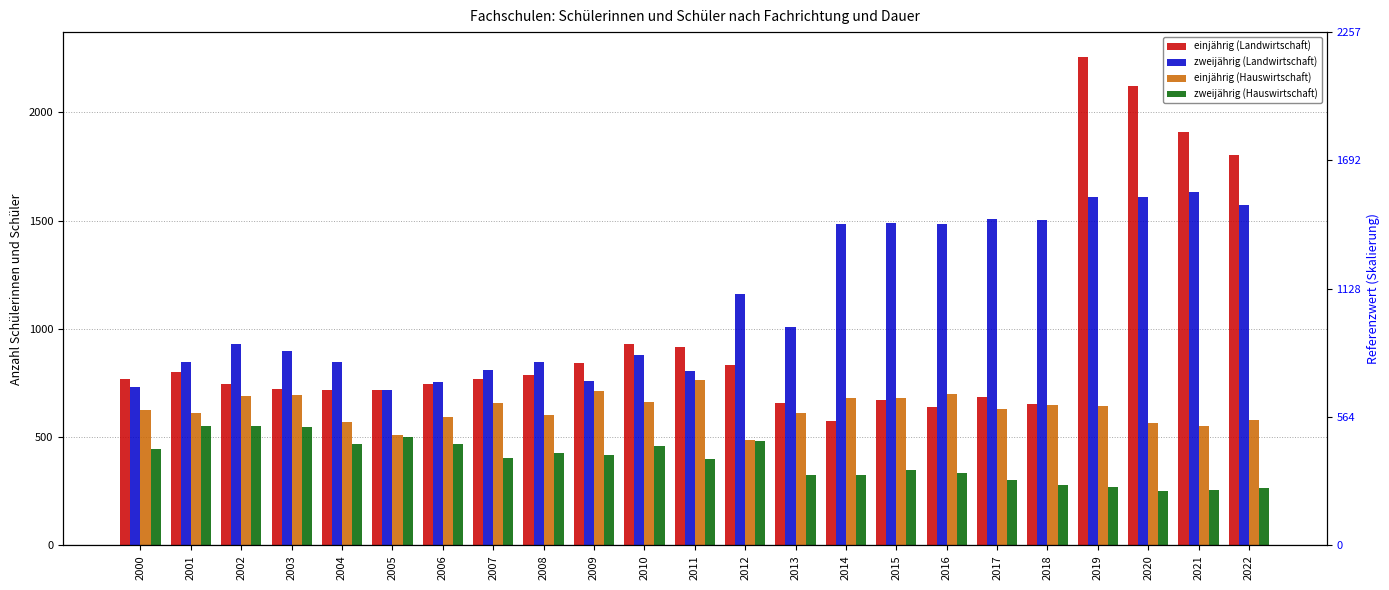

What is the value of the zweijährig (Landwirtschaft) bar at the 8th from the left?

808